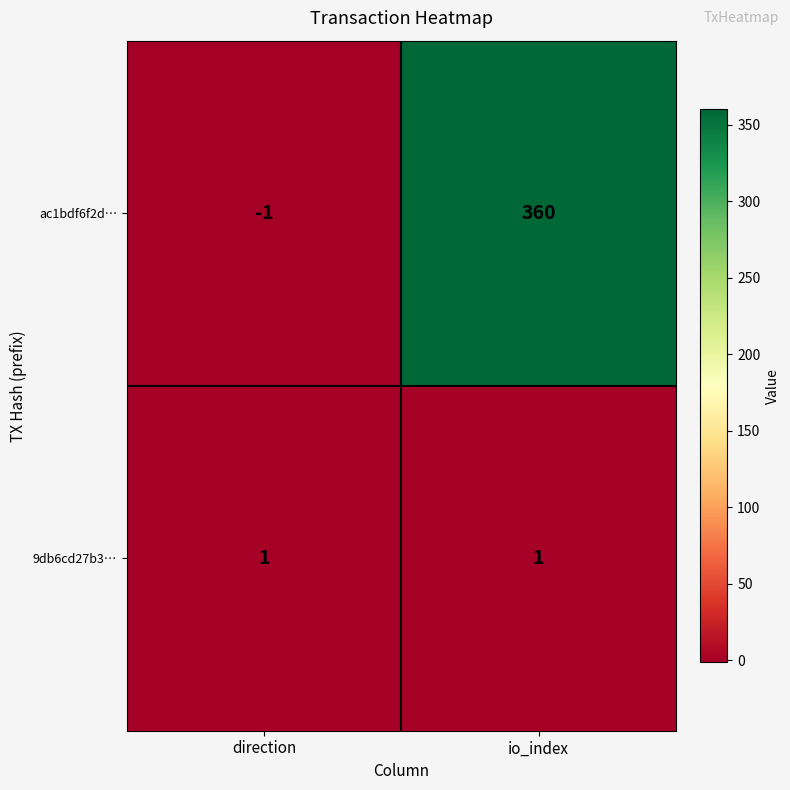

Between direction and io_index, which series saw the biggest shift?

ac1bdf6f2d…